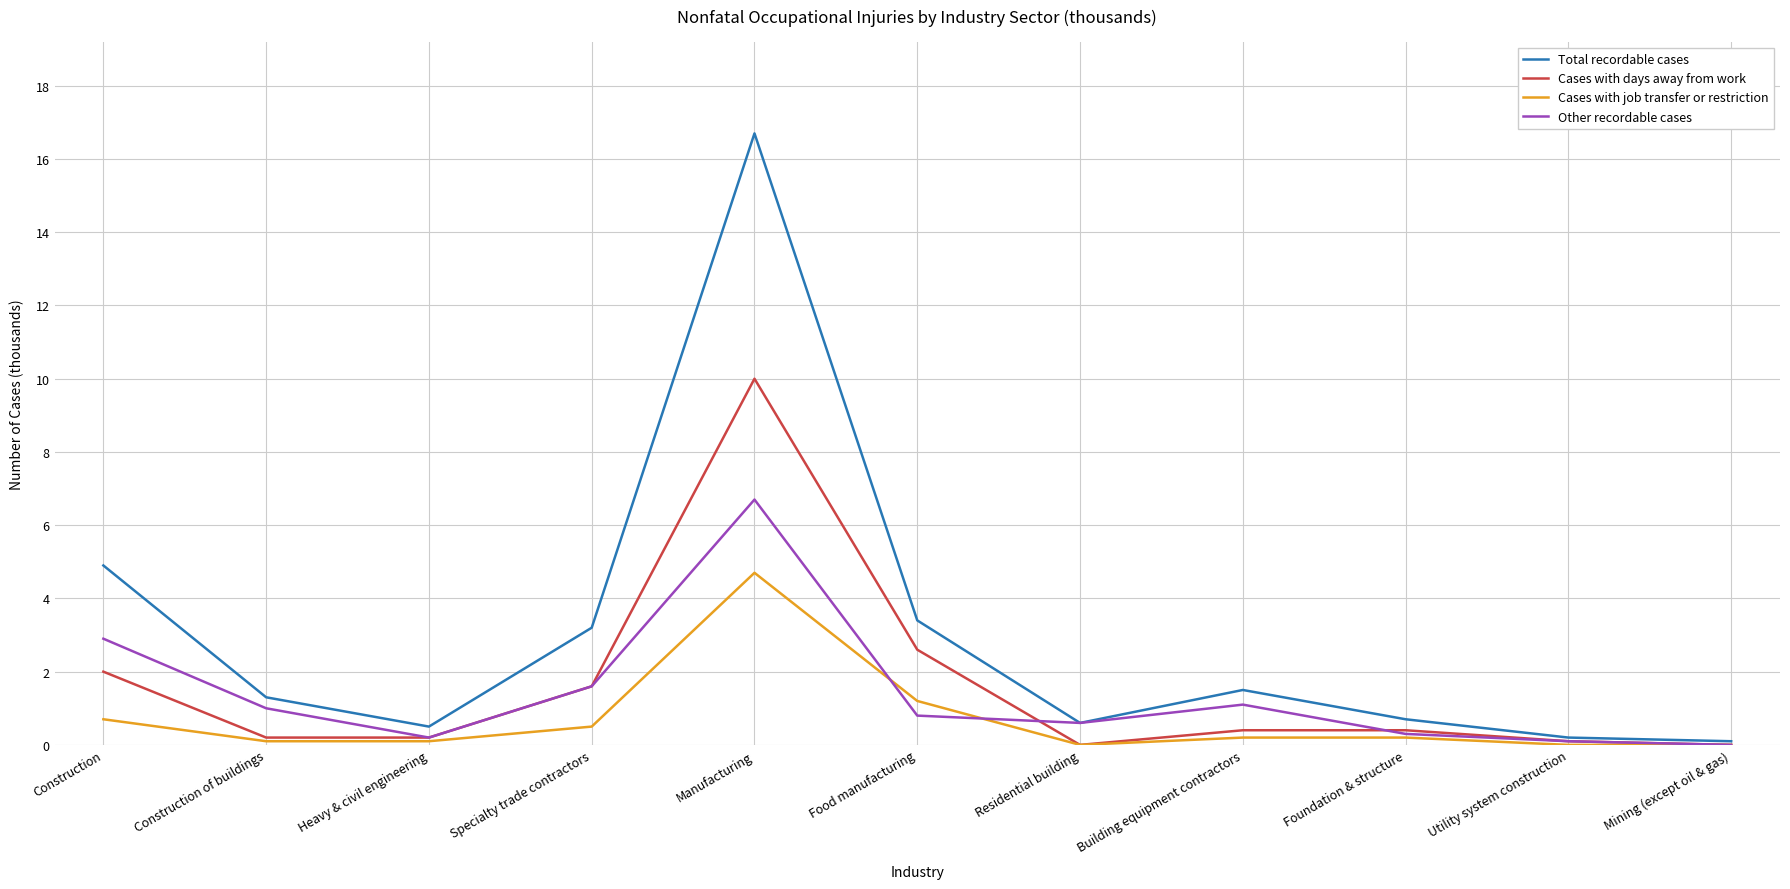

How many values in Other recordable cases are above zero?

10